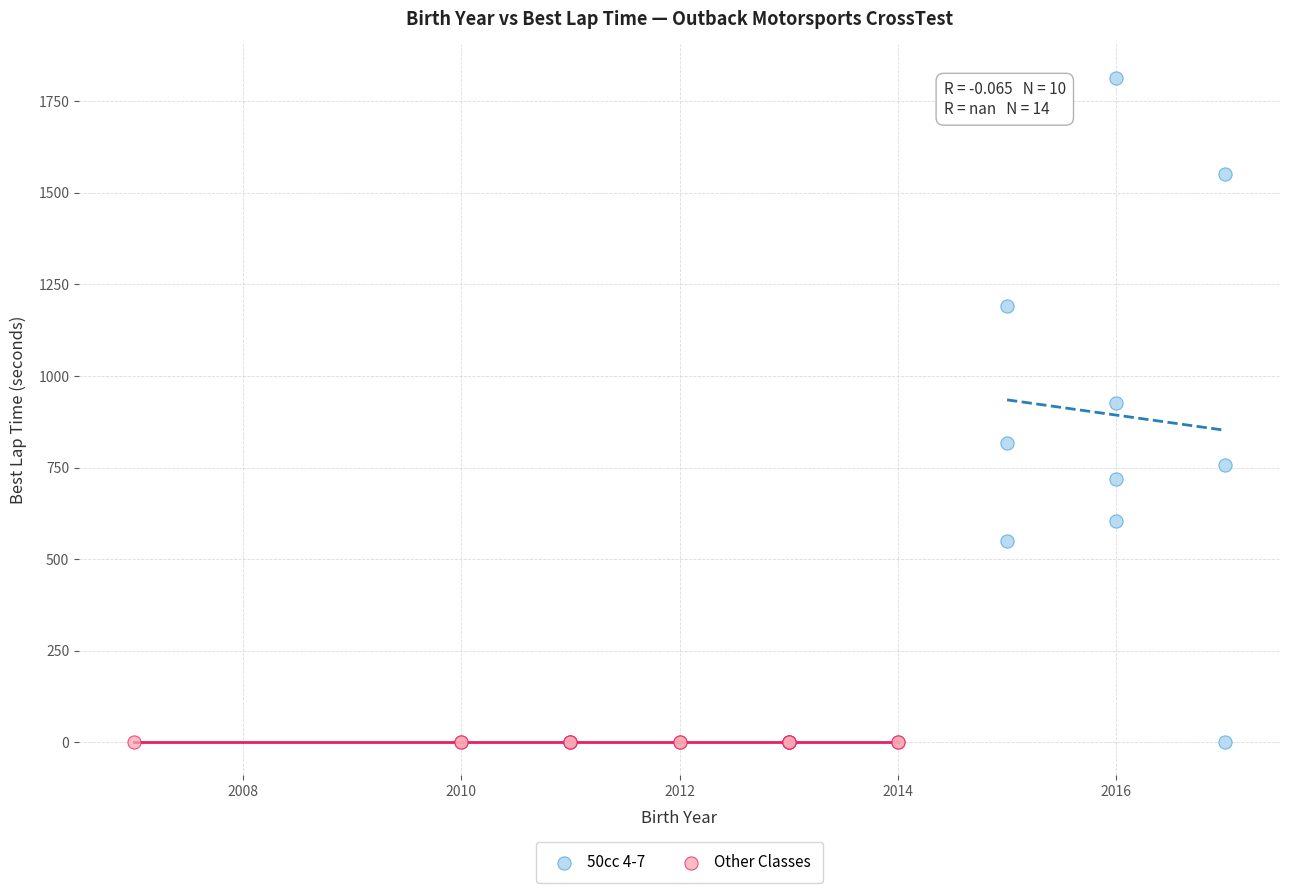

Which series reaches the maximum Y coordinate?

50cc 4-7